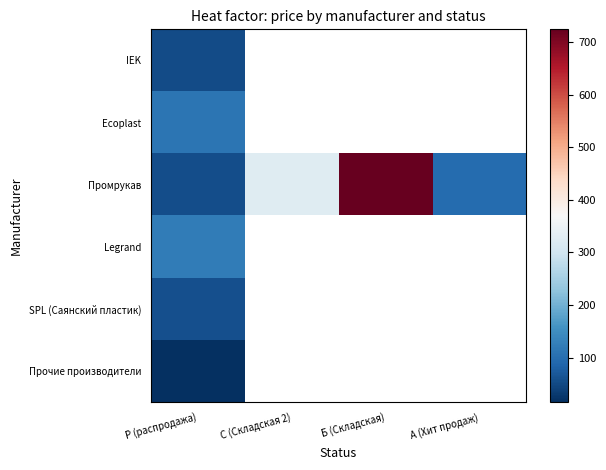

Rank the categories by Ecoplast value from lowest to highest.

Р (распродажа), С (Складская 2), Б (Складская), А (Хит продаж)